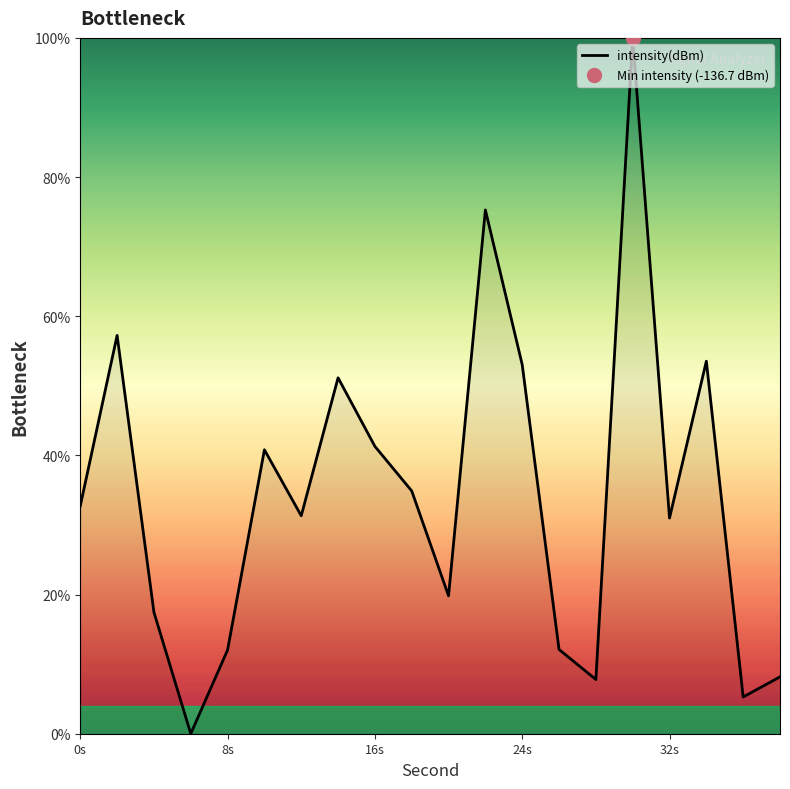

What is the highest value of the intensity(dBm) series?

100.0